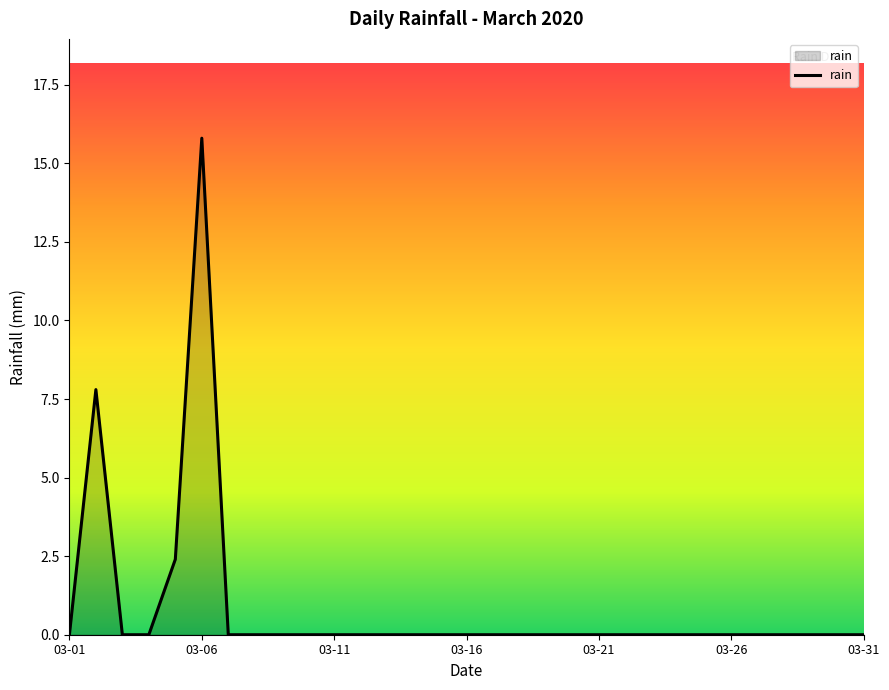

What is the maximum value shown in the chart?

15.8